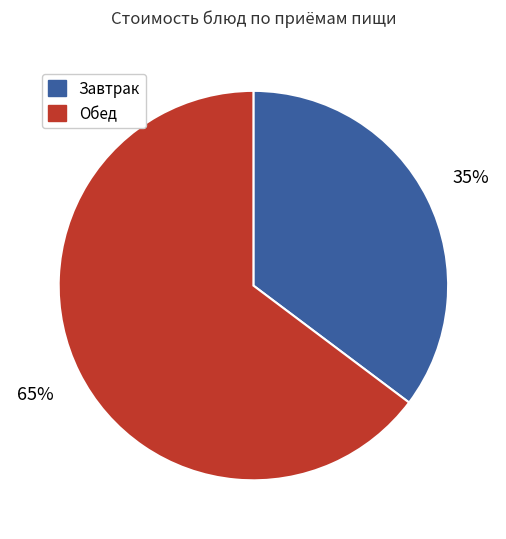

To the nearest percent, what is the average slice percentage?

50%